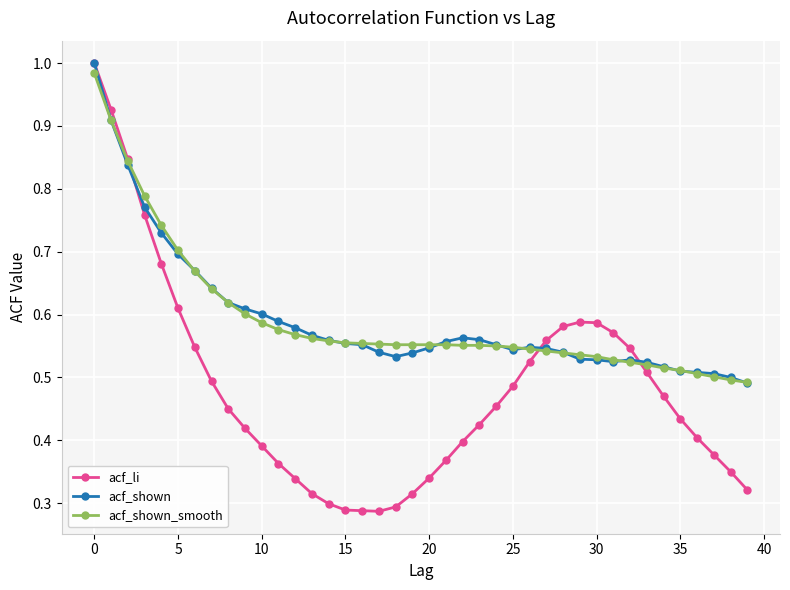

True or false: acf_li and acf_shown cross at least once.

True